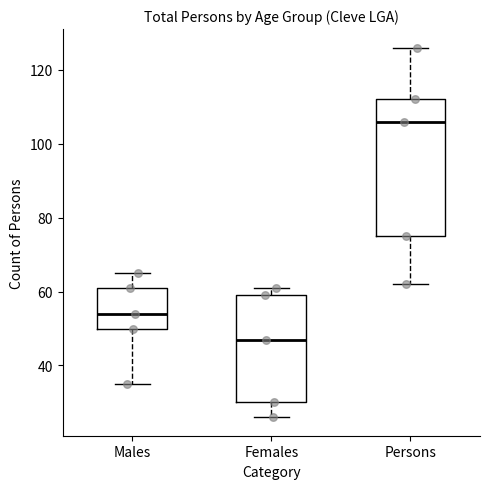

Which box's median line is the highest?

Persons